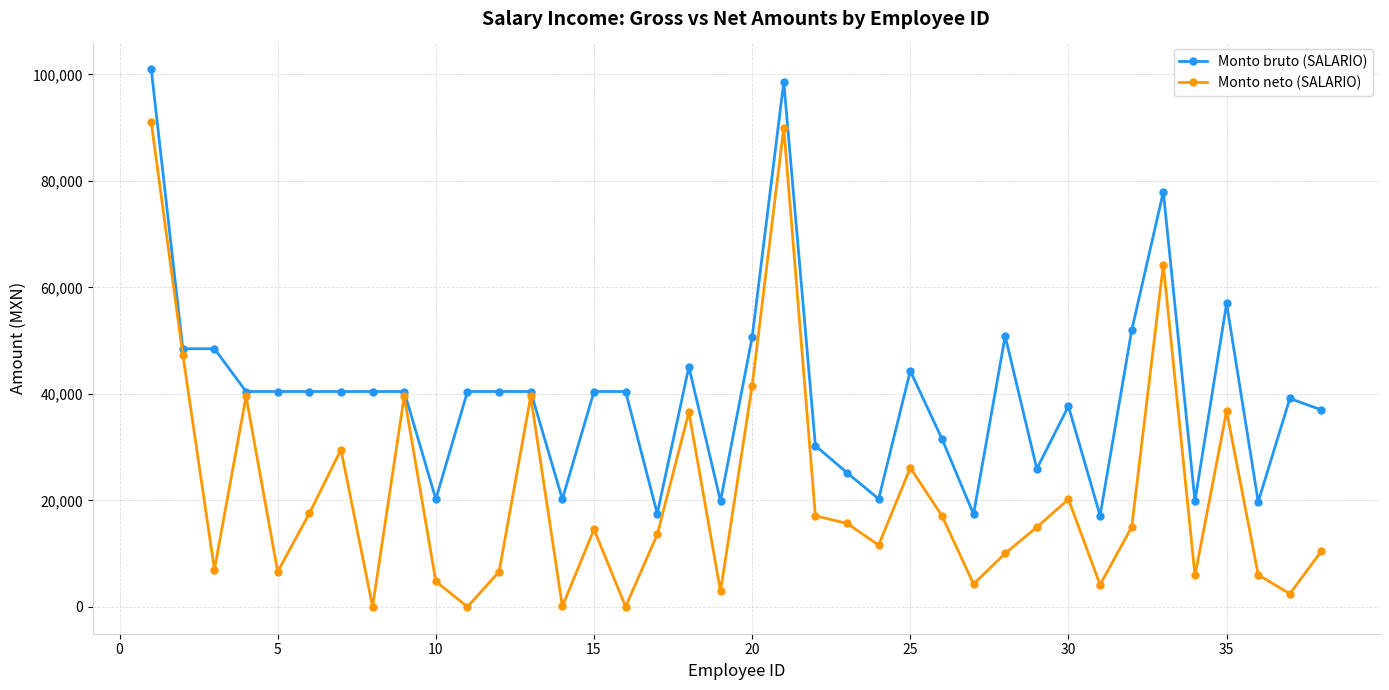

What is the value of the Monto neto (SALARIO) point at the 27th from the left?

4272.7